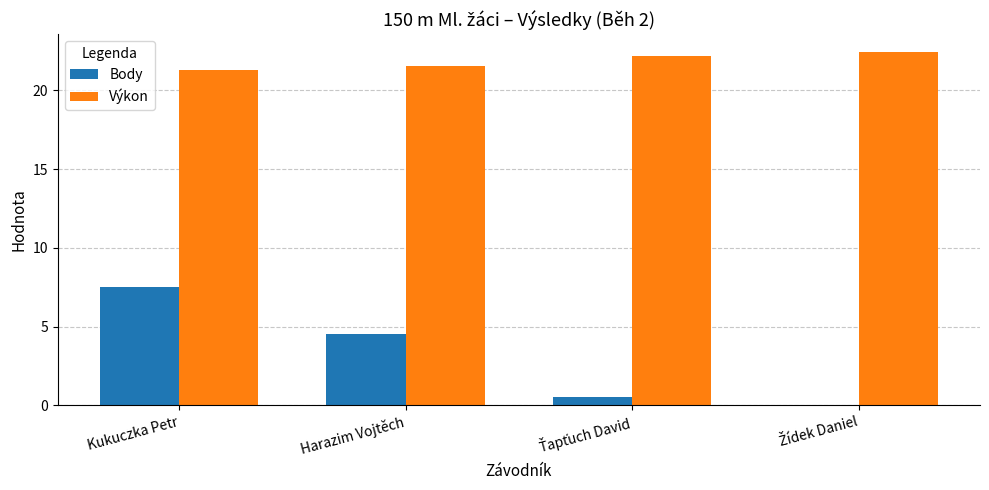

What is the sum of all Body values?

12.5